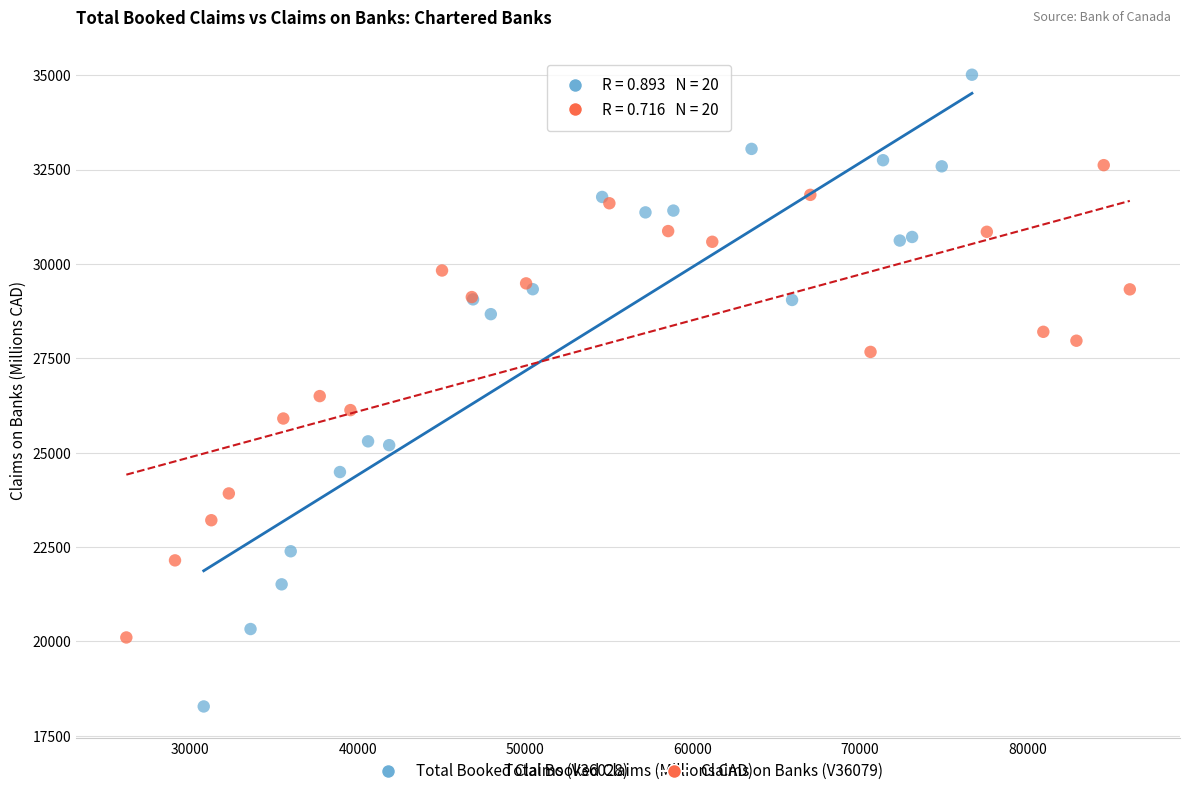

Which series has the largest Y range (max minus min)?

Total Booked Claims (V36028)